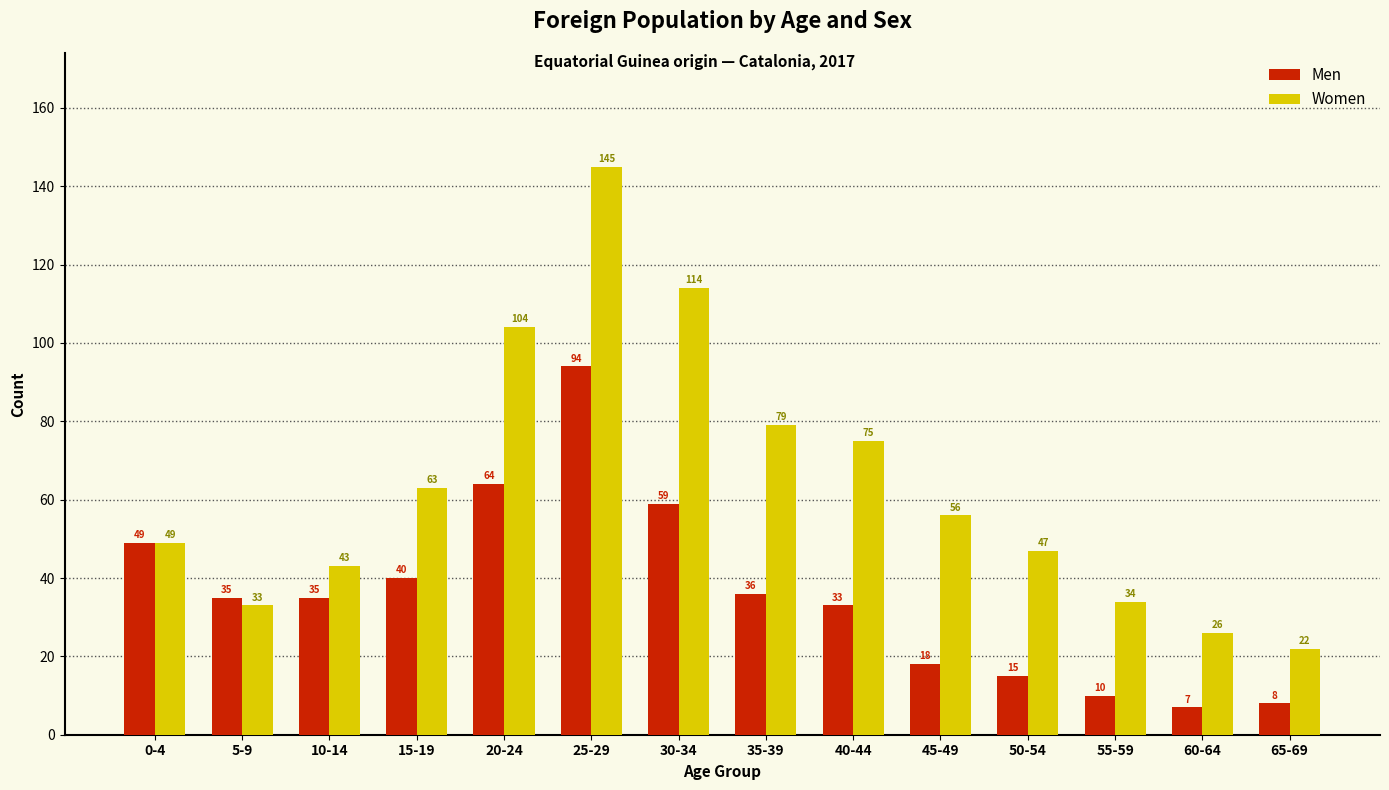

How many groups of bars are there?

14